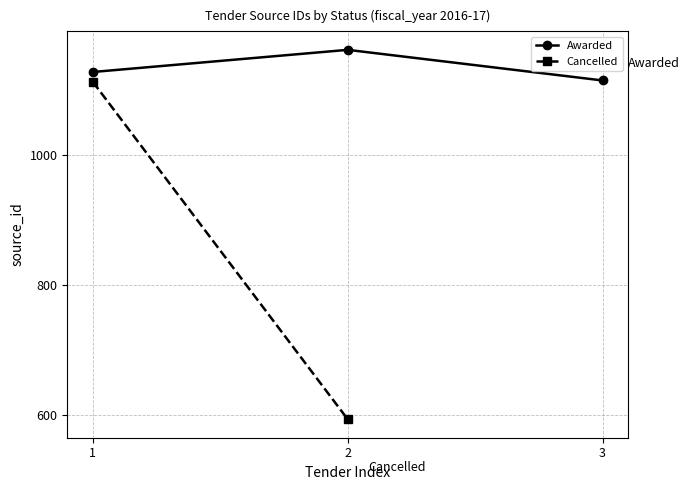

What is the sum of the values at 2 and 3?

2275